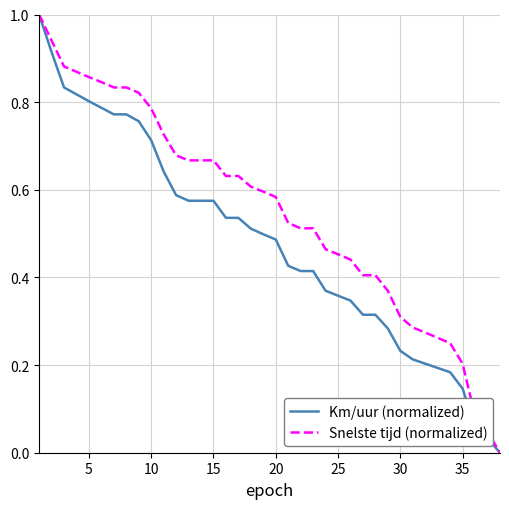

What are all the series names shown in the legend?

Km/uur (normalized), Snelste tijd (normalized)